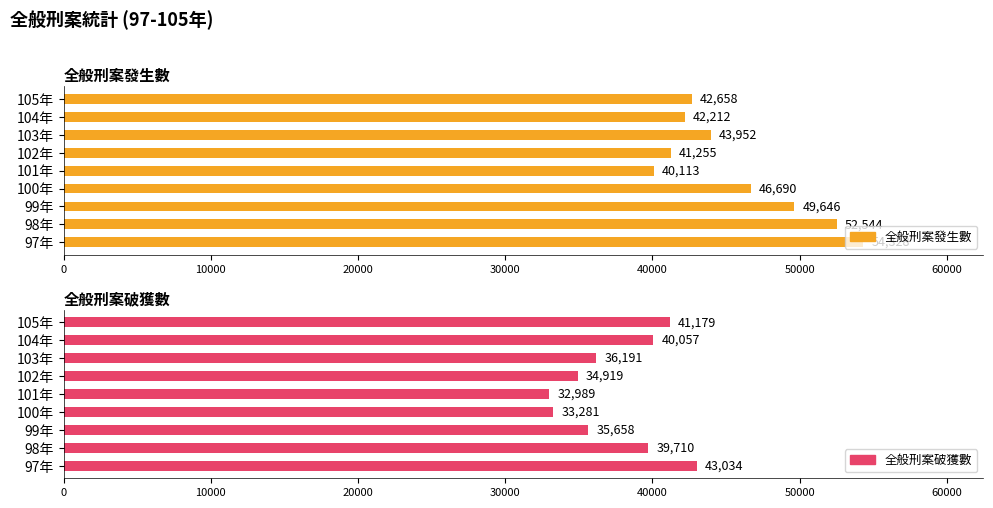

What is the value of the 破獲數 bar at the 7th from the left?

36191